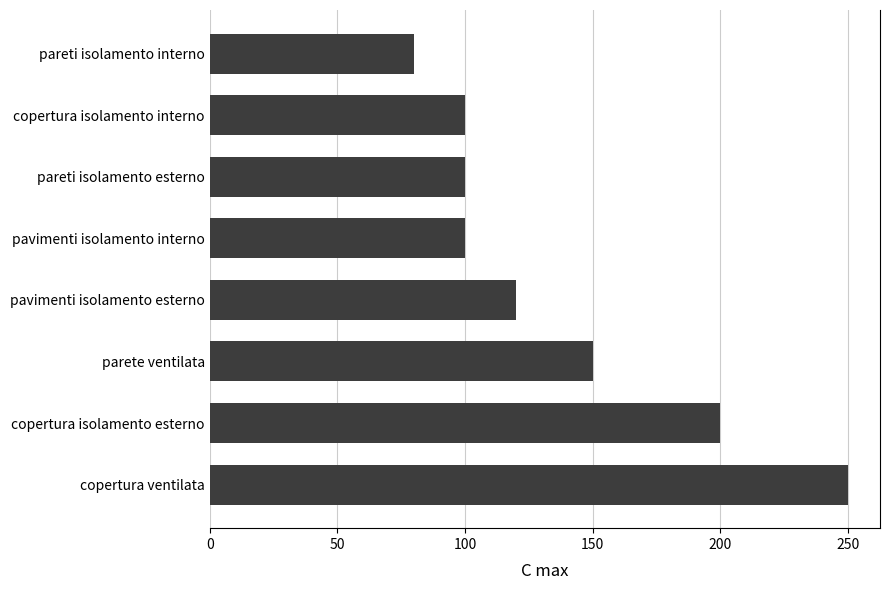

The chart shows a value of 179 at copertura isolamento interno. True or false?

False